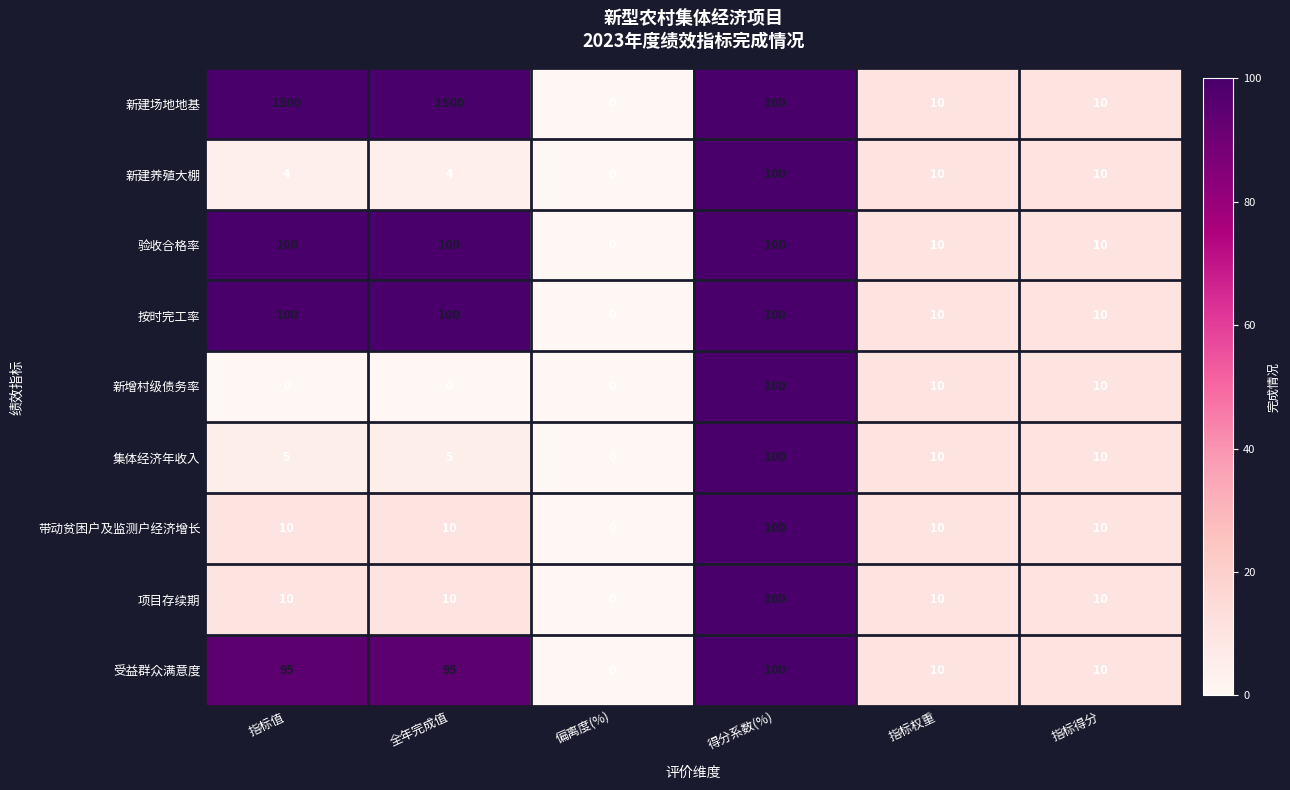

At how many categories does at least one series exceed 981?

2